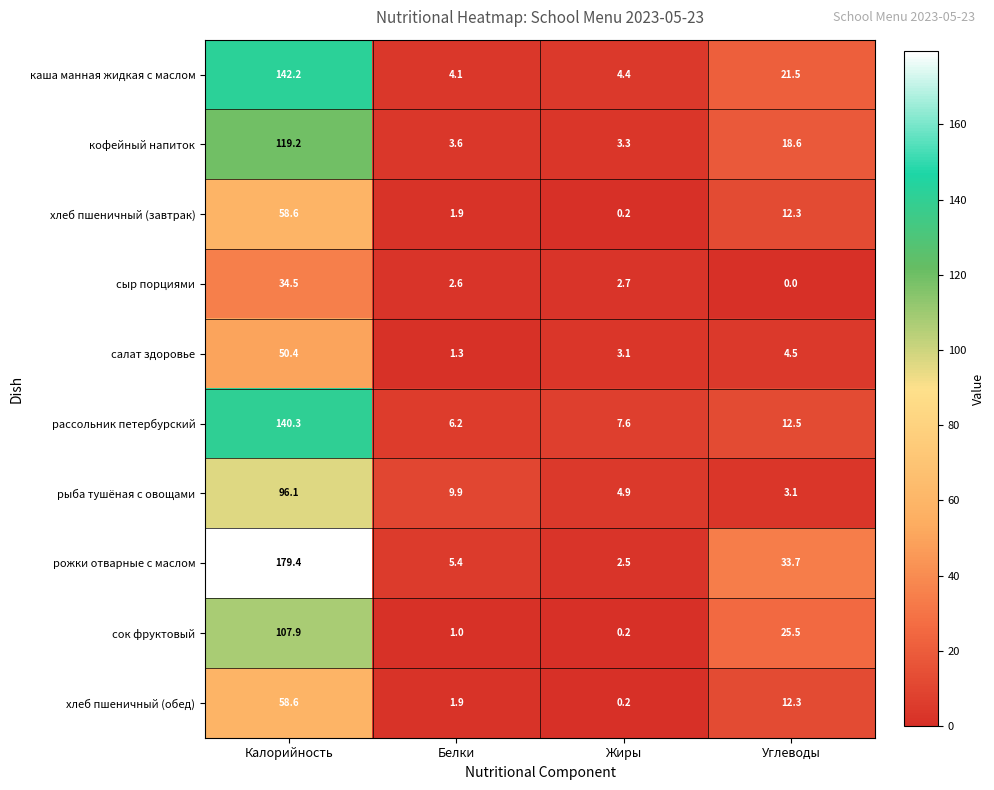

The value of рожки отварные с маслом at Белки is 5.4. True or false?

True